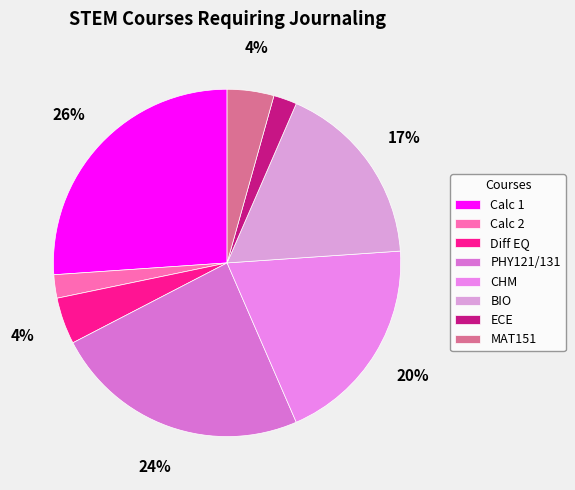

Is the sum of MAT151 and PHY121/131 greater than half?

No